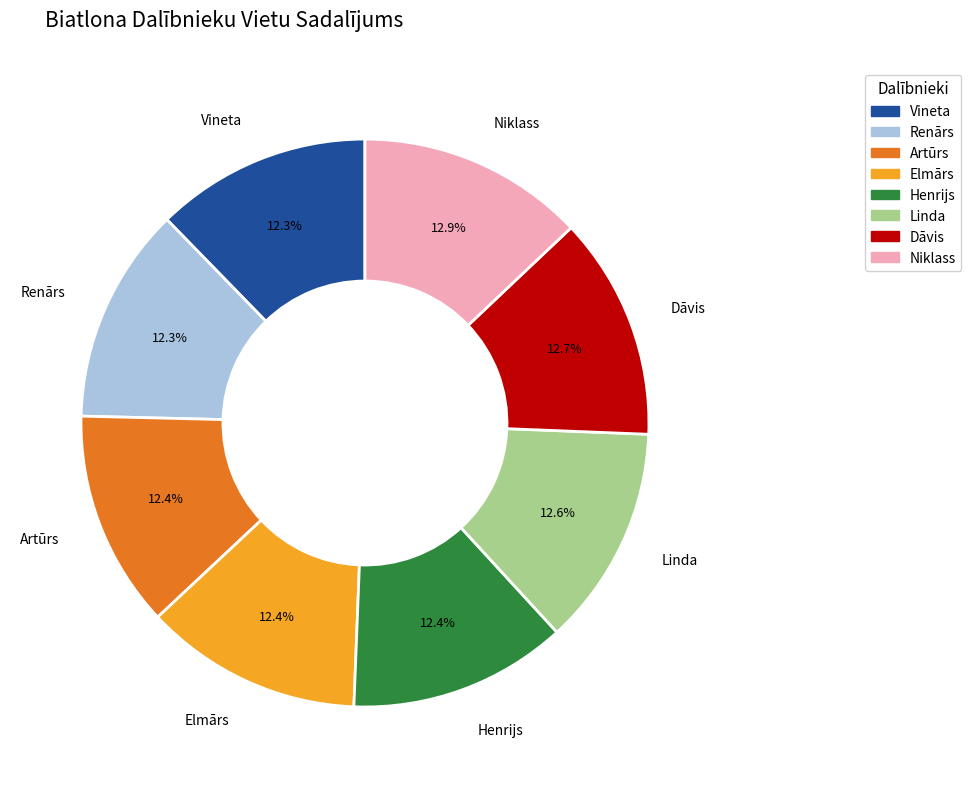

What percentage is NOT represented by Dāvis?

87.3%